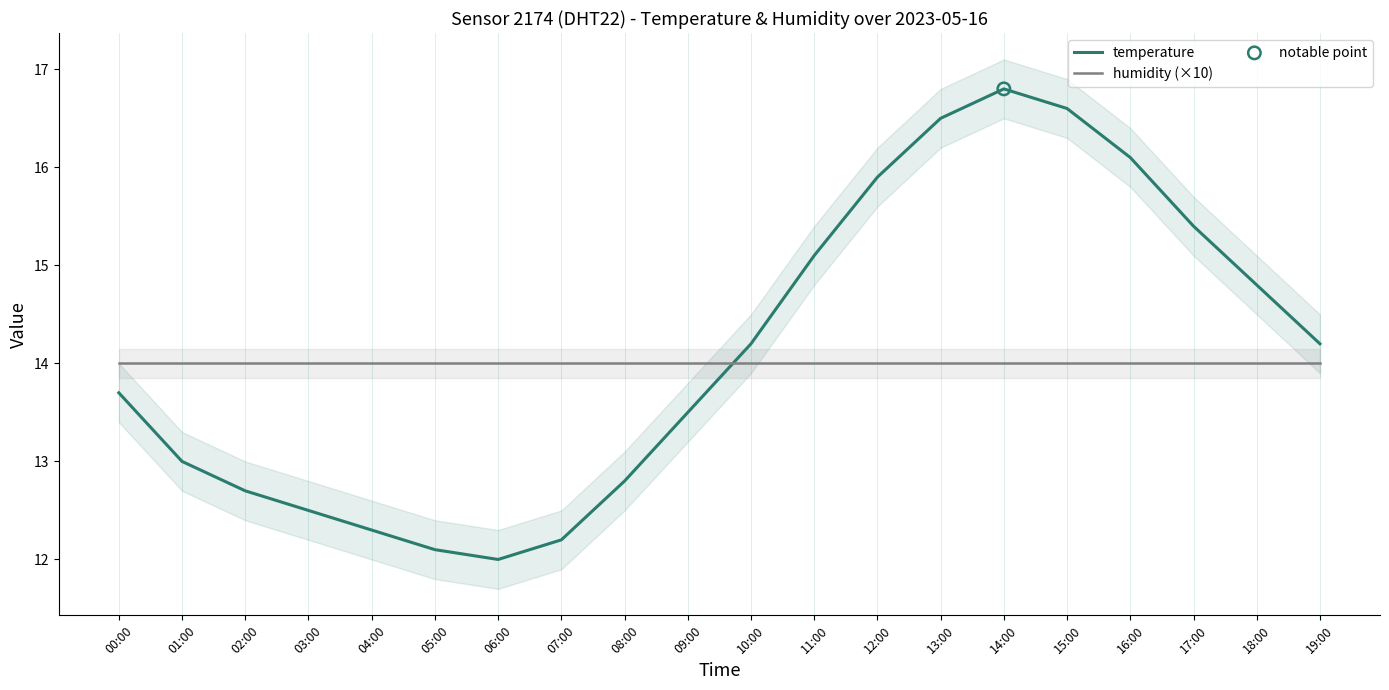

At how many categories does at least one series exceed 13?

20